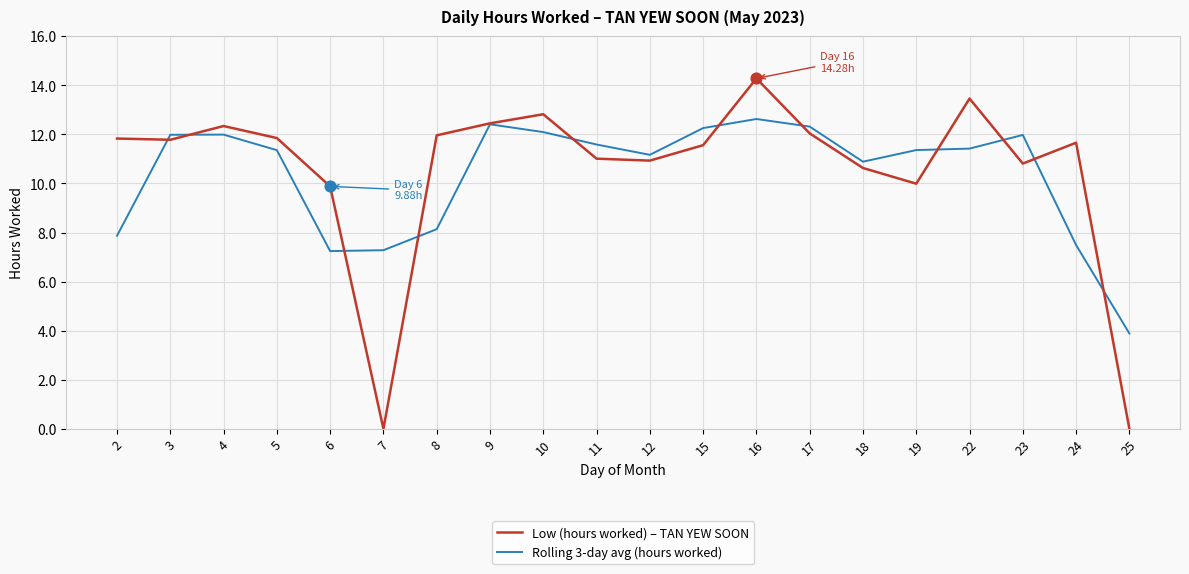

What are all the series names shown in the legend?

Low (hours worked) – TAN YEW SOON, Rolling 3-day avg (hours worked)